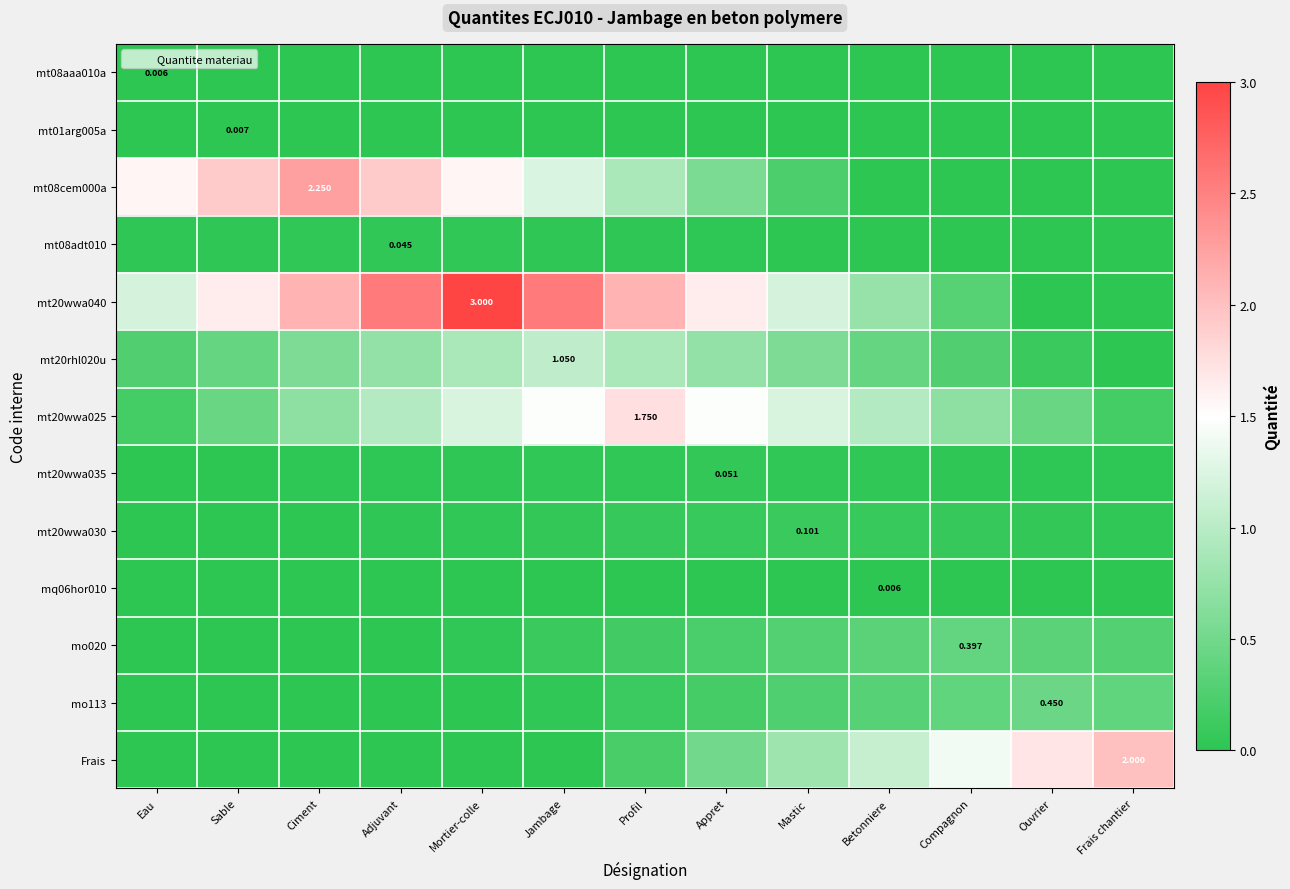

The value of mt20rhl020u at Appret is 0.7. True or false?

True